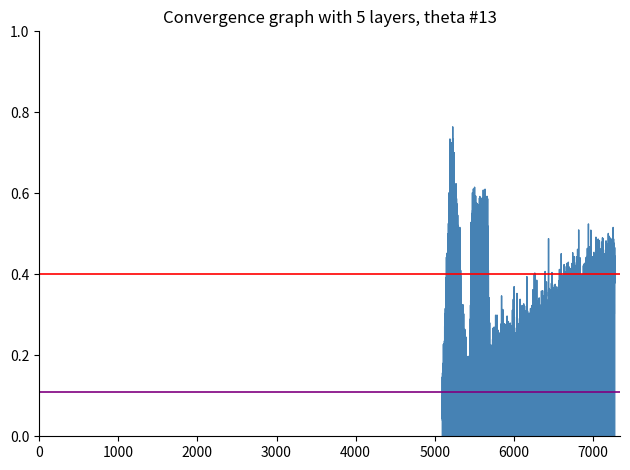

The value of hline2 at 0 is 0.1. True or false?

False